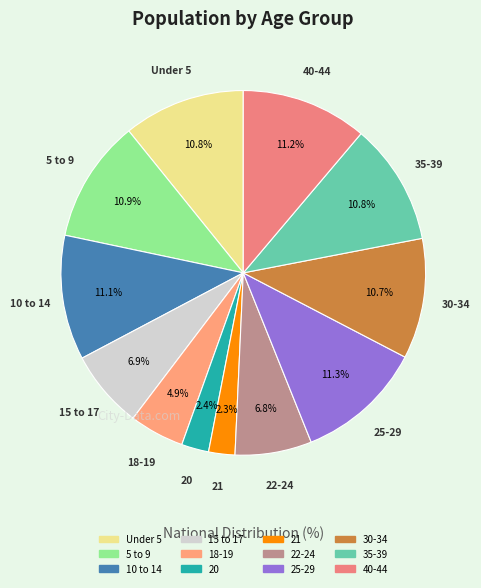

Is it true that 20 is 2% of the pie?

True